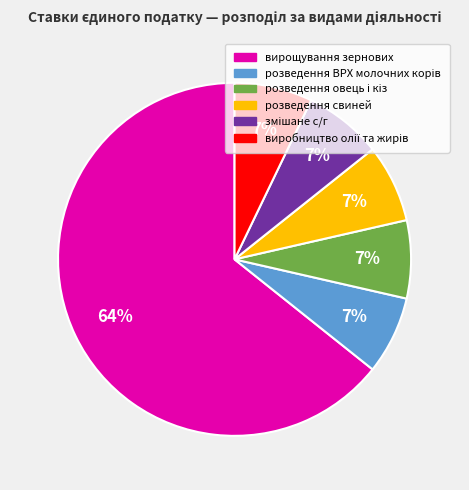

How many segments does this pie chart have?

6